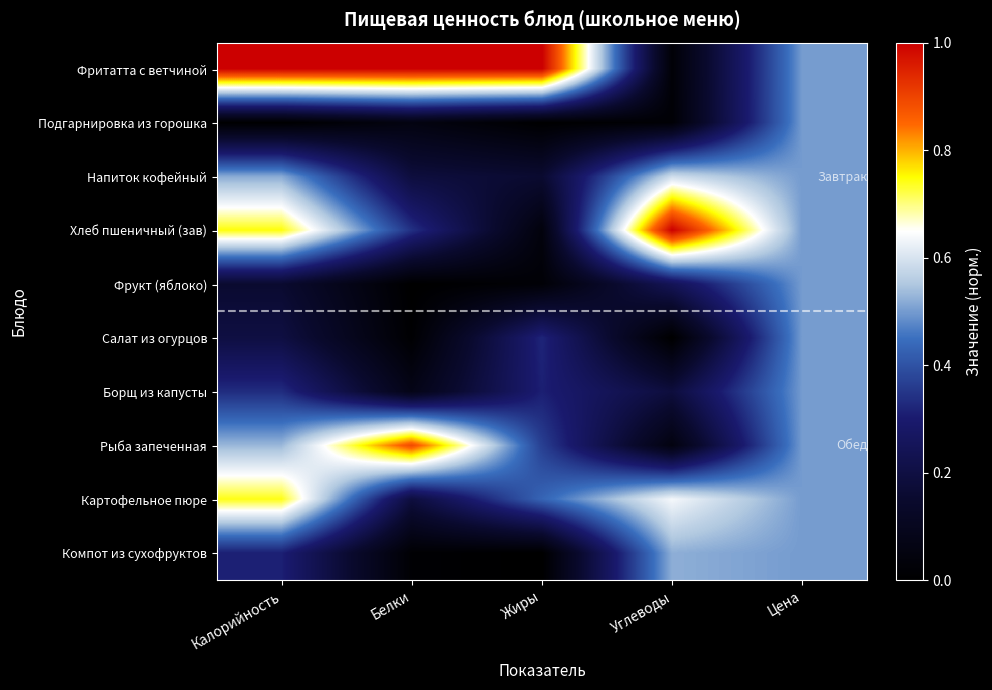

Rank the series by their maximum value, from lowest to highest.

Подгарнировка из горошка, Фрукт (яблоко), Салат из огурцов, Борщ из капусты, Компот из сухофруктов, Напиток кофейный, Картофельное пюре, Рыба запеченная, Фритатта с ветчиной, Хлеб пшеничный (зав)